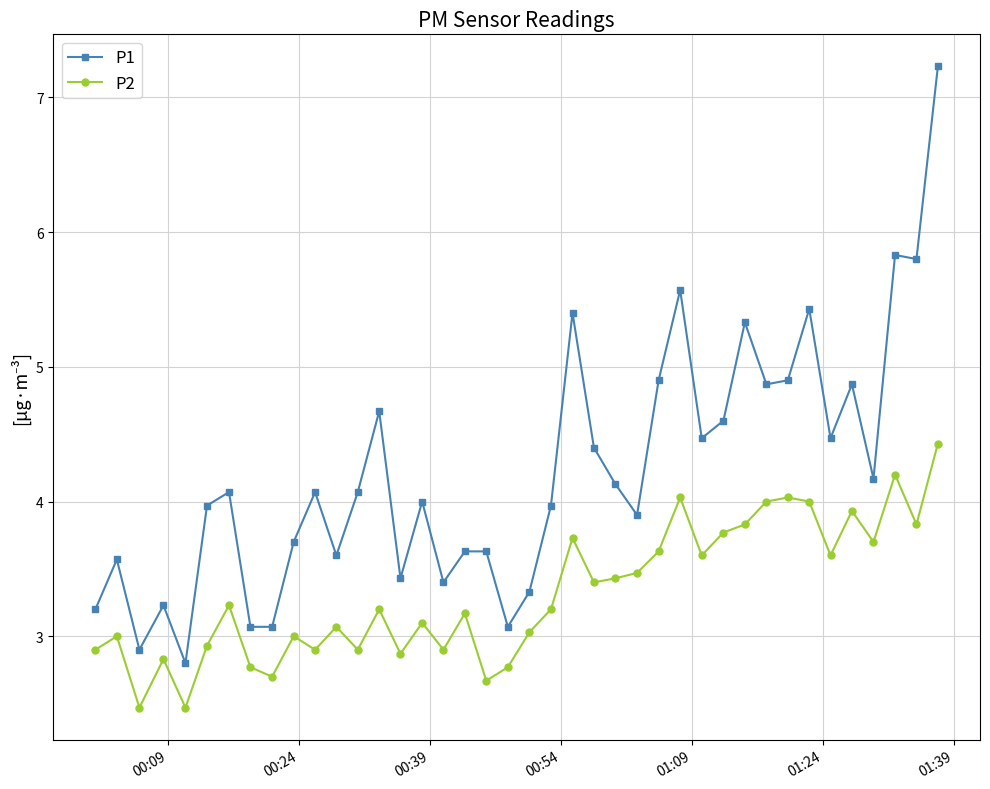

What is the value of the P2 point at the 1st from the left?

2.9